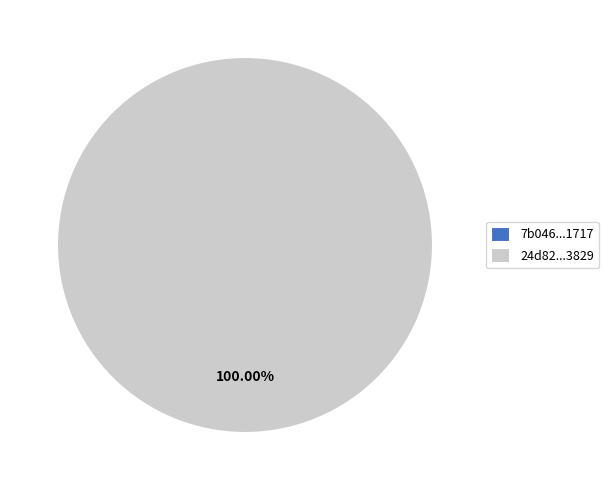

Which slice is the largest?

tx_hash_1